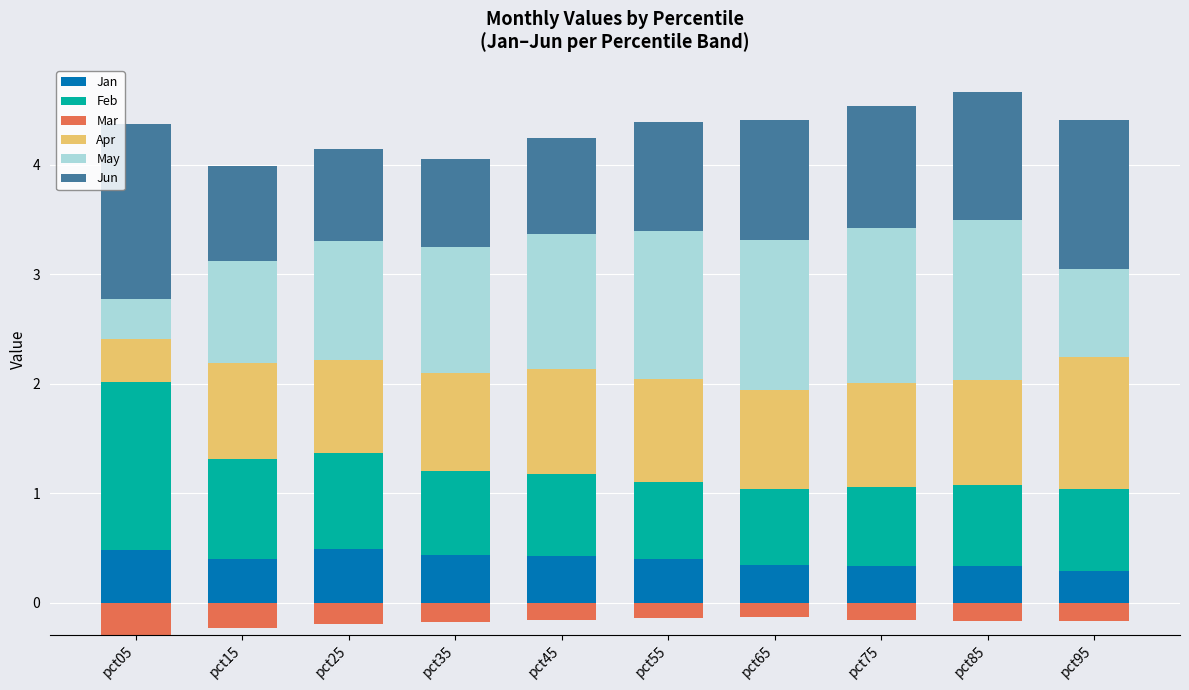

What is the sum of the Apr values at pct85 and pct15?

1.8